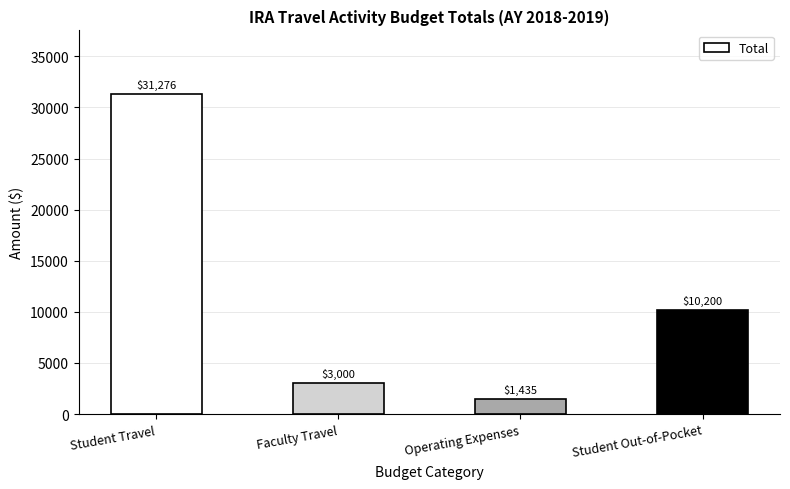

Which has a higher value, Operating Expenses or Student Out-of-Pocket?

Student Out-of-Pocket